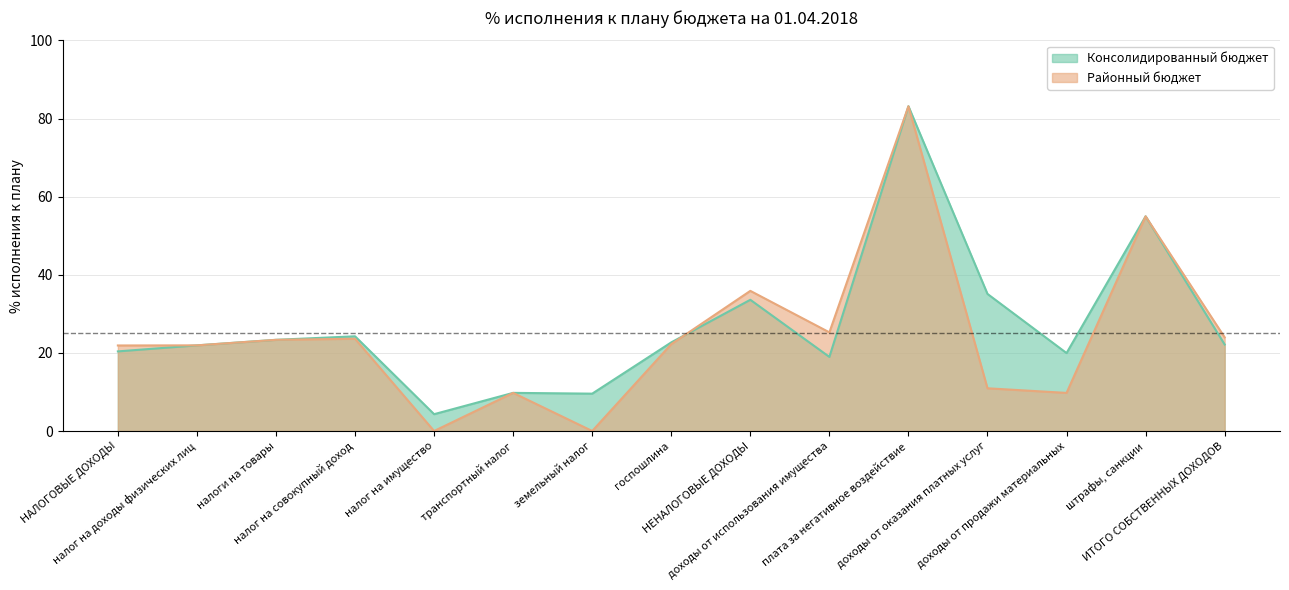

Rank the series at доходы от оказания платных услуг from highest to lowest value.

% исполнения к плану (Консолидированный), % исполнения к плану (Районный)